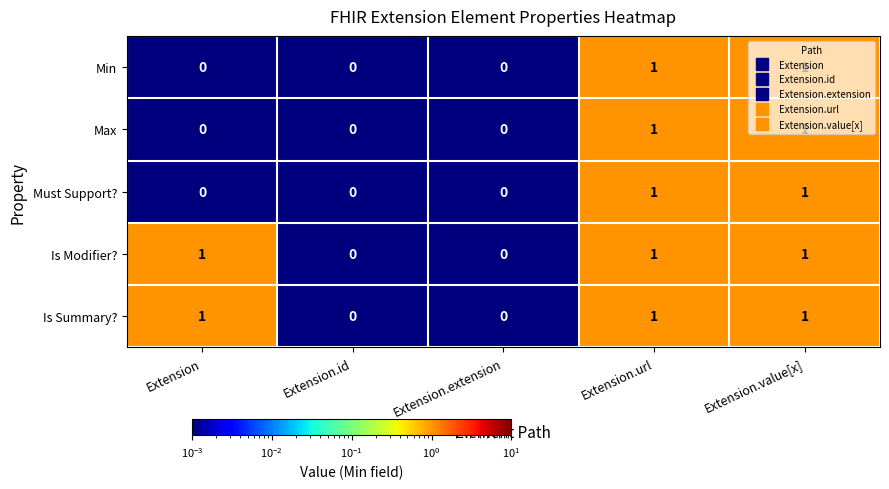

How many positive values does the Must Support? series have?

2